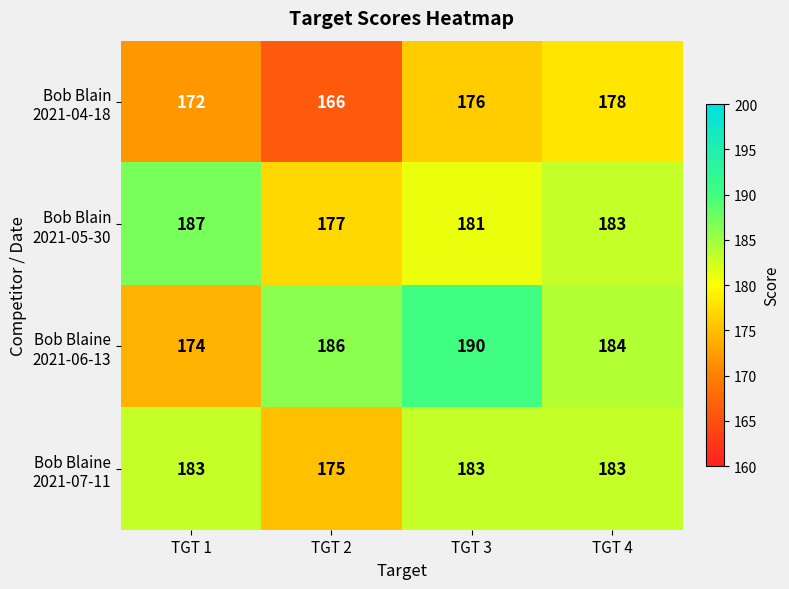

What is the difference between the highest and lowest values at TGT 1?

15